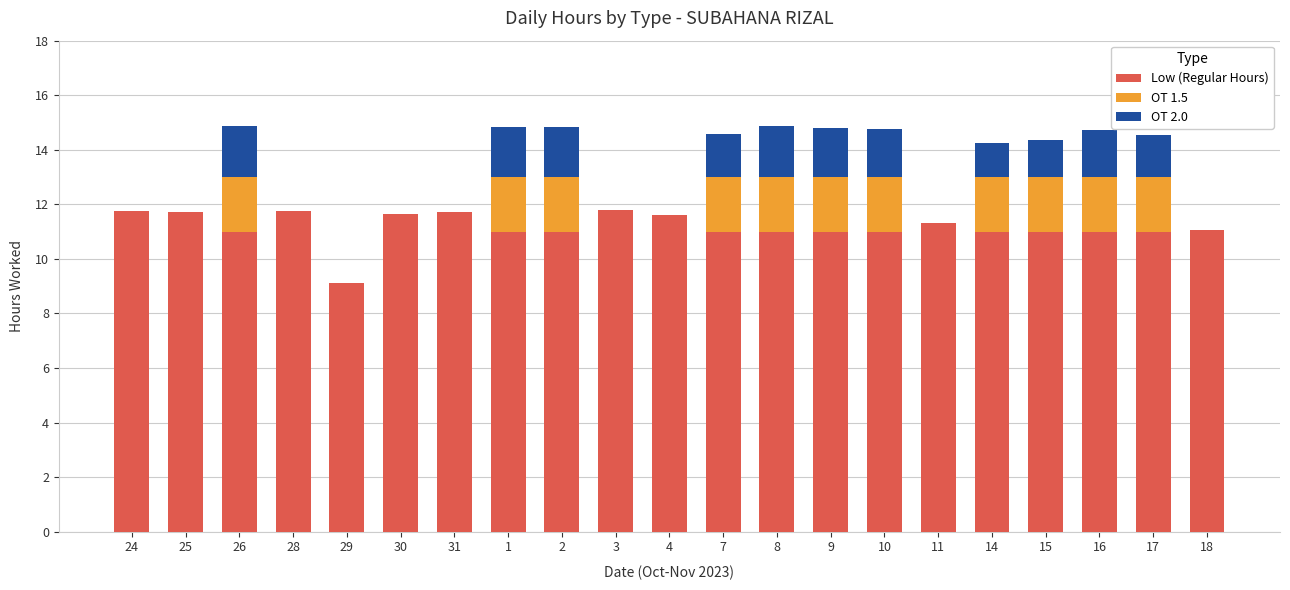

What is the total value across all series at 28?

11.8